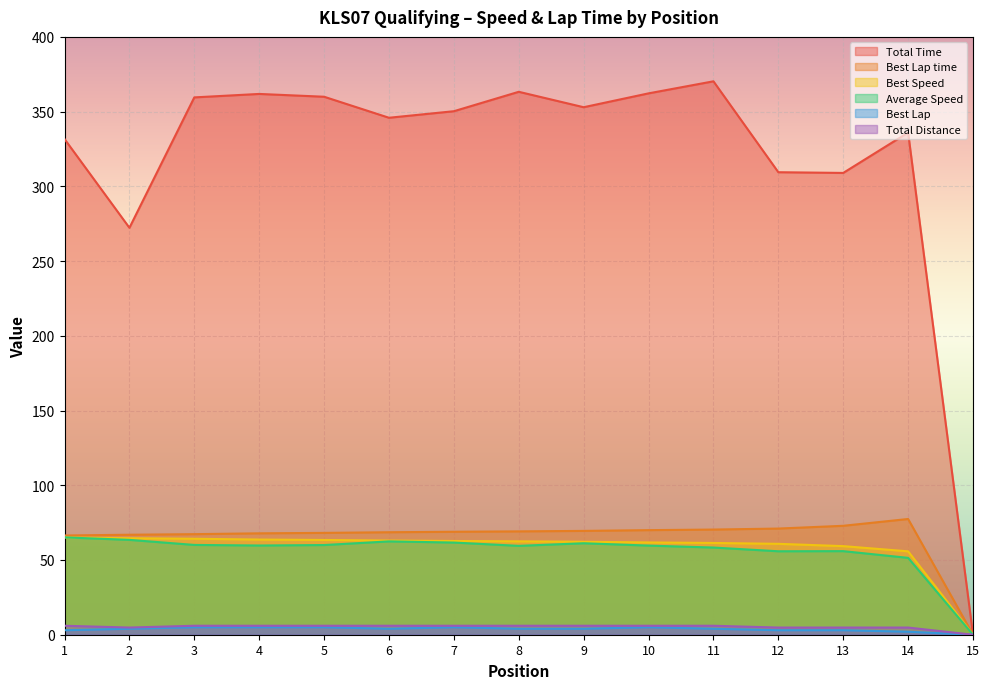

What is the maximum value for Total Distance?

6.0